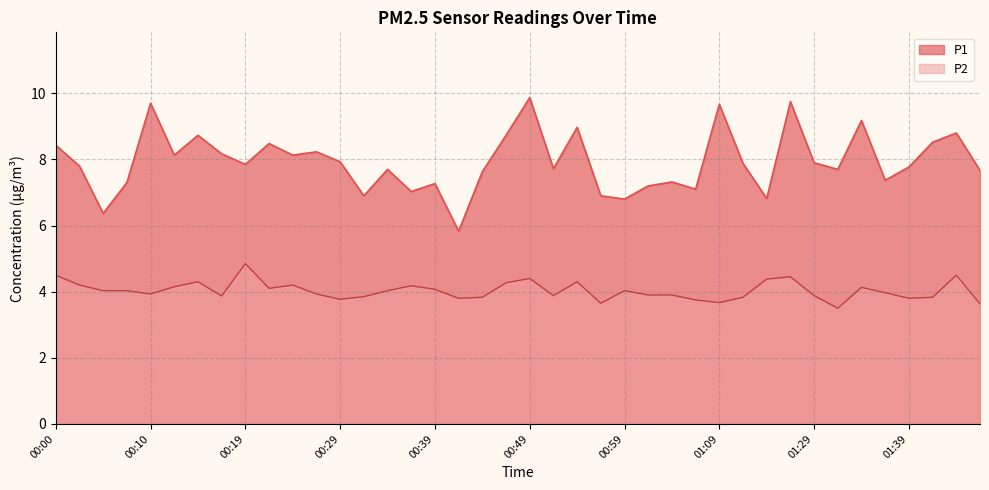

Which category has the highest value across all series?

00:49